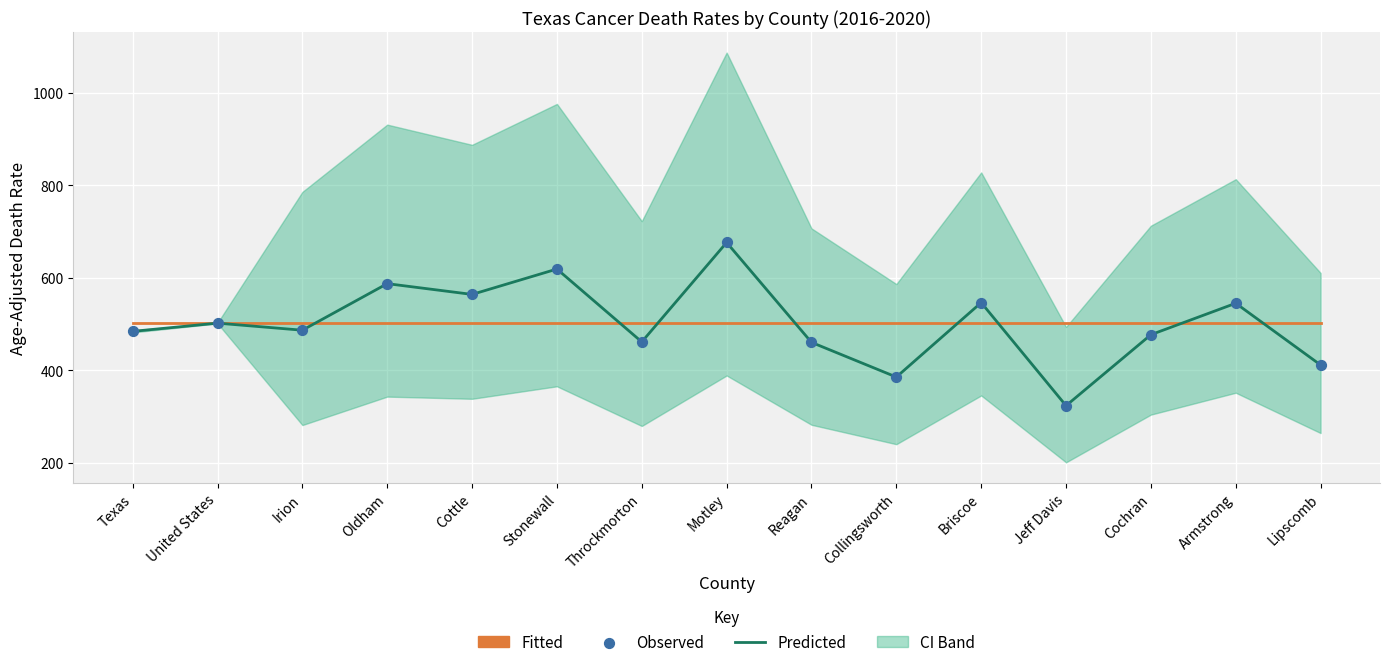

What is the total value across all series at Texas?

1469.5